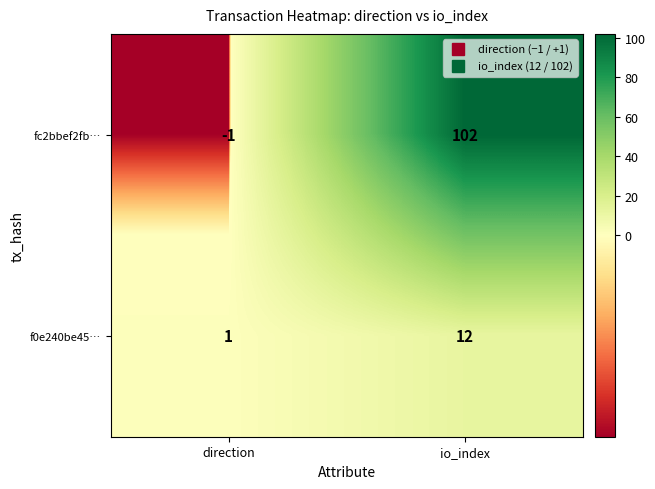

Which series has the widest spread of values?

fc2bbef2fb…